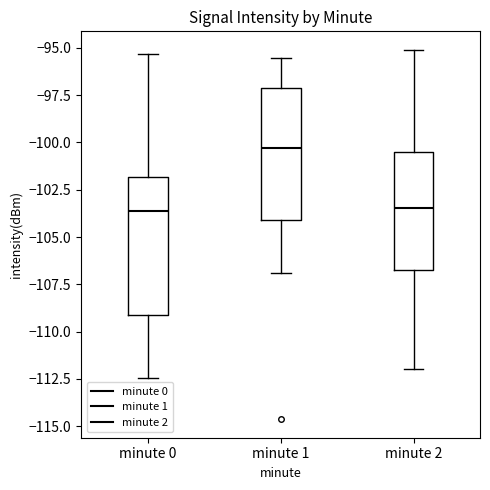

Reading left to right, read every box against the y-axis: the position of its median line, the range the box covers, and the ends of its whiskers. The values are not printed on the chart, so give them approximately, as read against the axis.

minute 0: median -103.5, box -109.0 to -102.0, whiskers -112.5 to -95.5
minute 1: median -100.5, box -104.0 to -97.0, whiskers -107.0 to -95.5
minute 2: median -103.5, box -106.5 to -100.5, whiskers -112.0 to -95.0